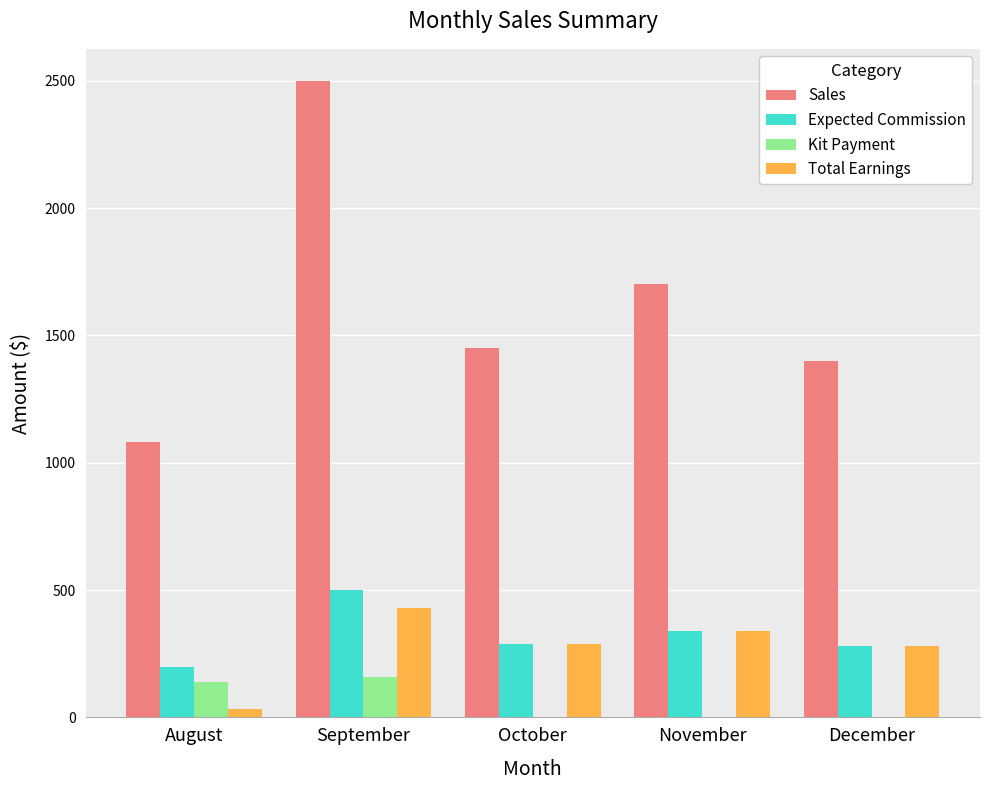

How many data points in Kit Payment are above 0?

2